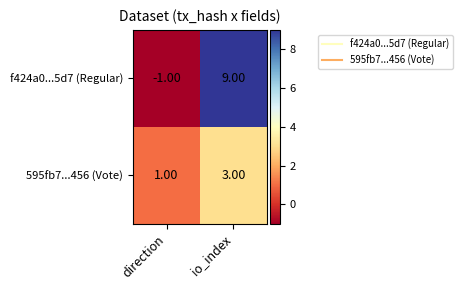

At how many categories does at least one series exceed 3?

1